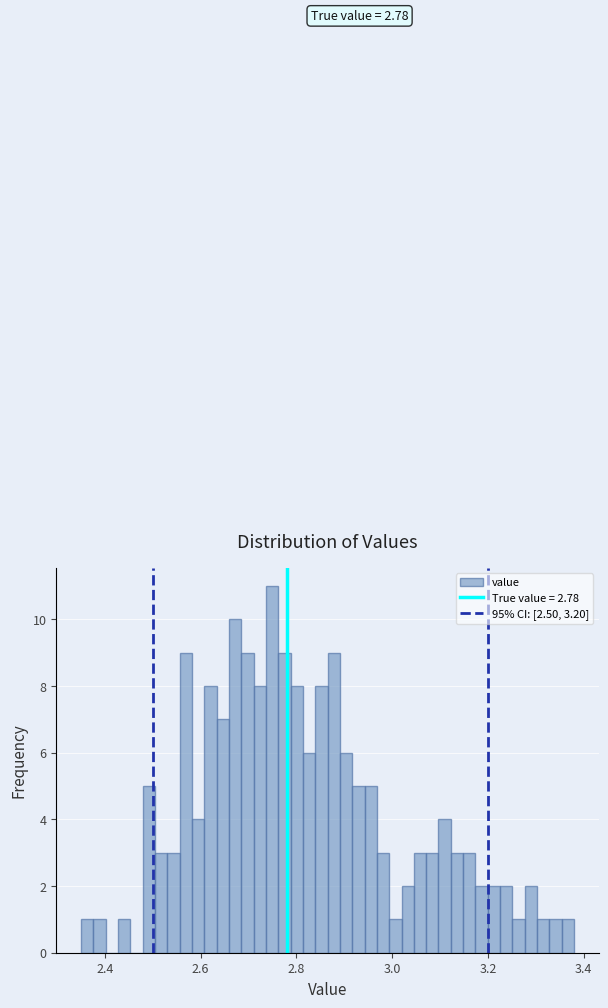

Around what value on the x-axis is the tallest bar? Give the approximate position of its centre, as read against the axis.

2.74